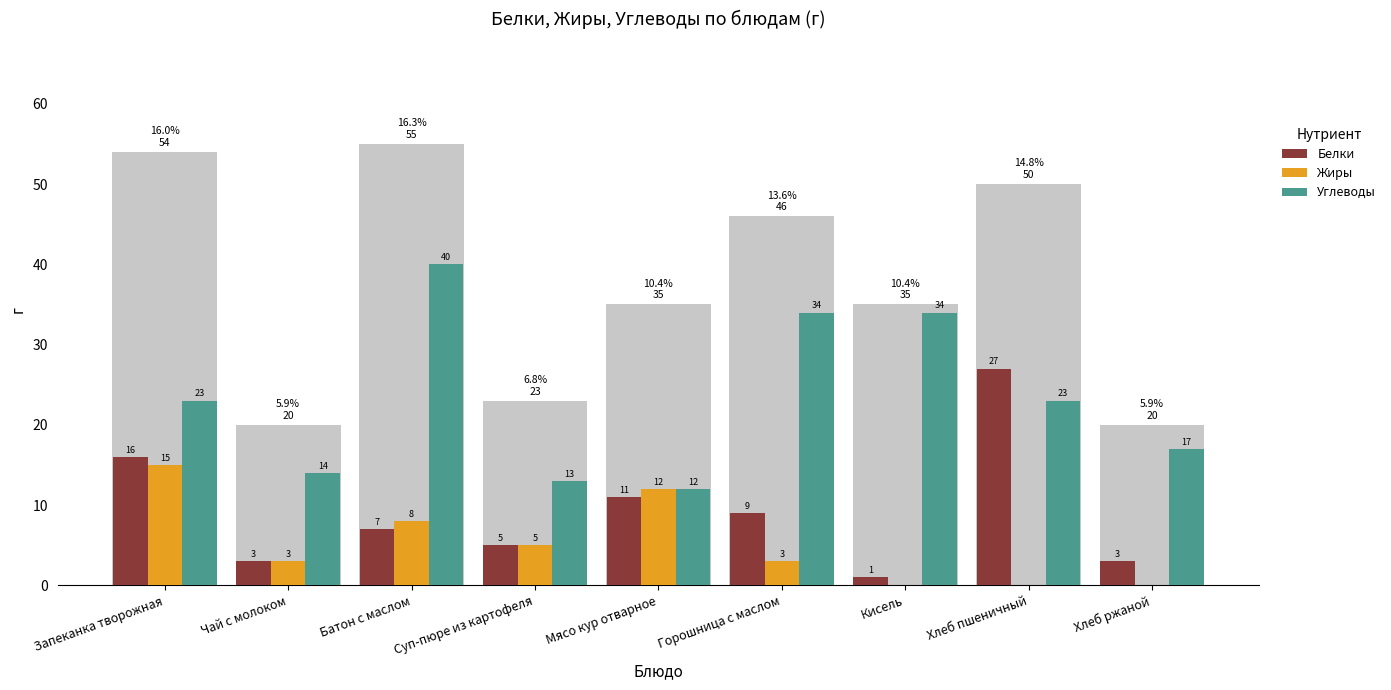

What is the difference between the highest and lowest values at Хлеб ржаной?

17